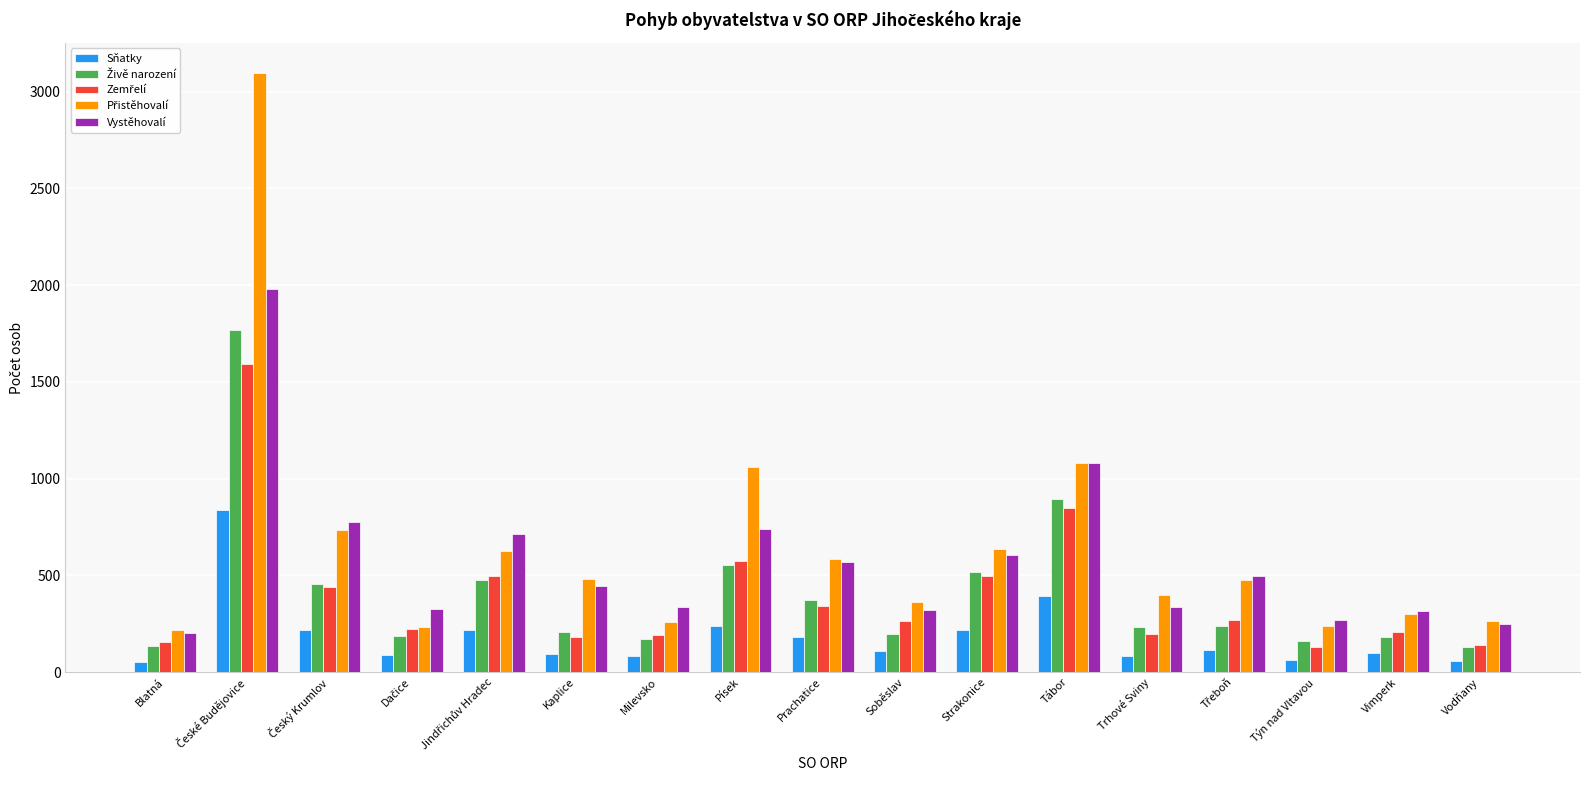

The Vystěhovalí series shows 219 at Tábor. True or false?

False